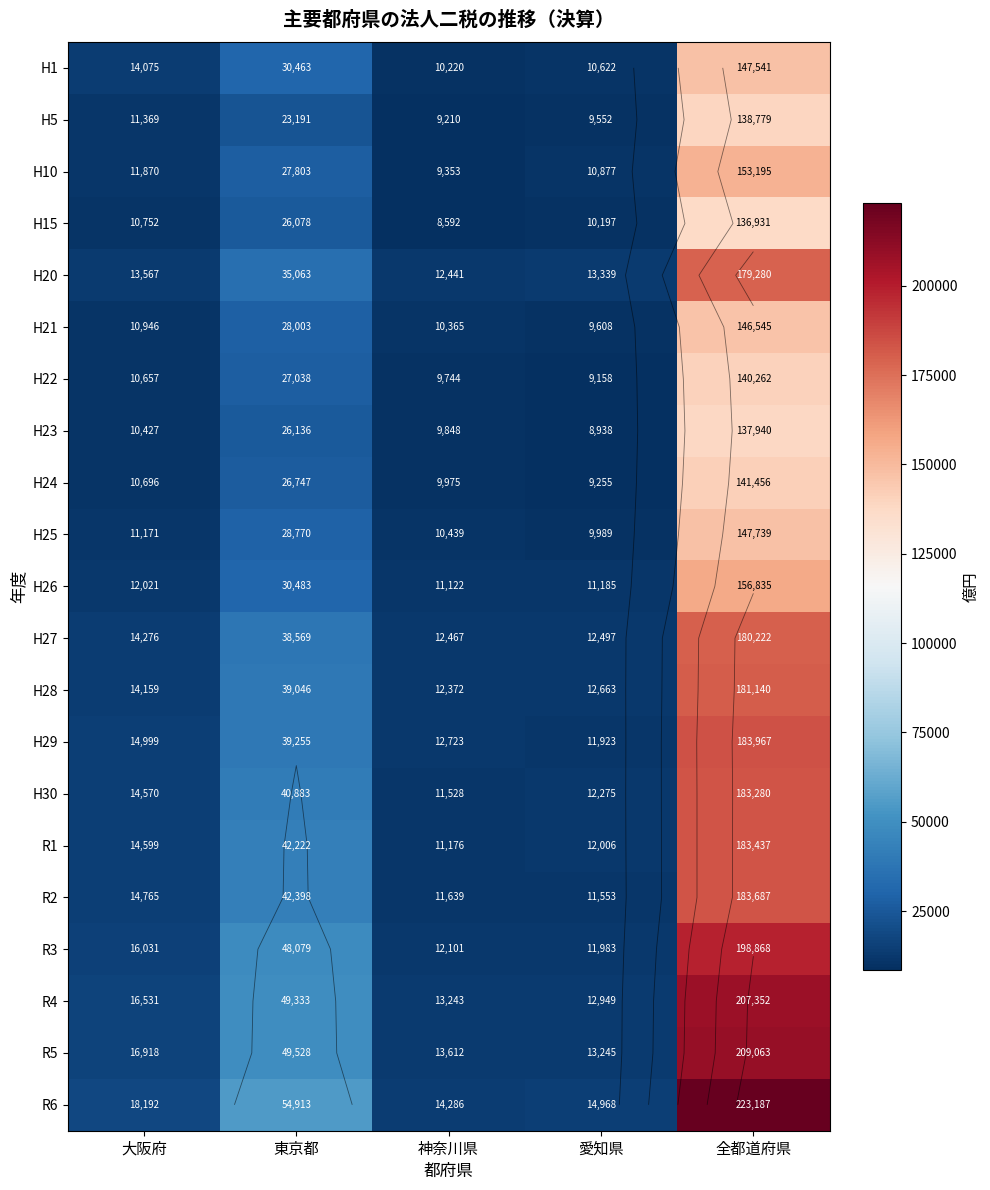

Rank the series at 愛知県 from highest to lowest value.

R6, H20, R5, R4, H28, H27, H30, R1, R3, H29, R2, H26, H10, H1, H15, H25, H21, H5, H24, H22, H23